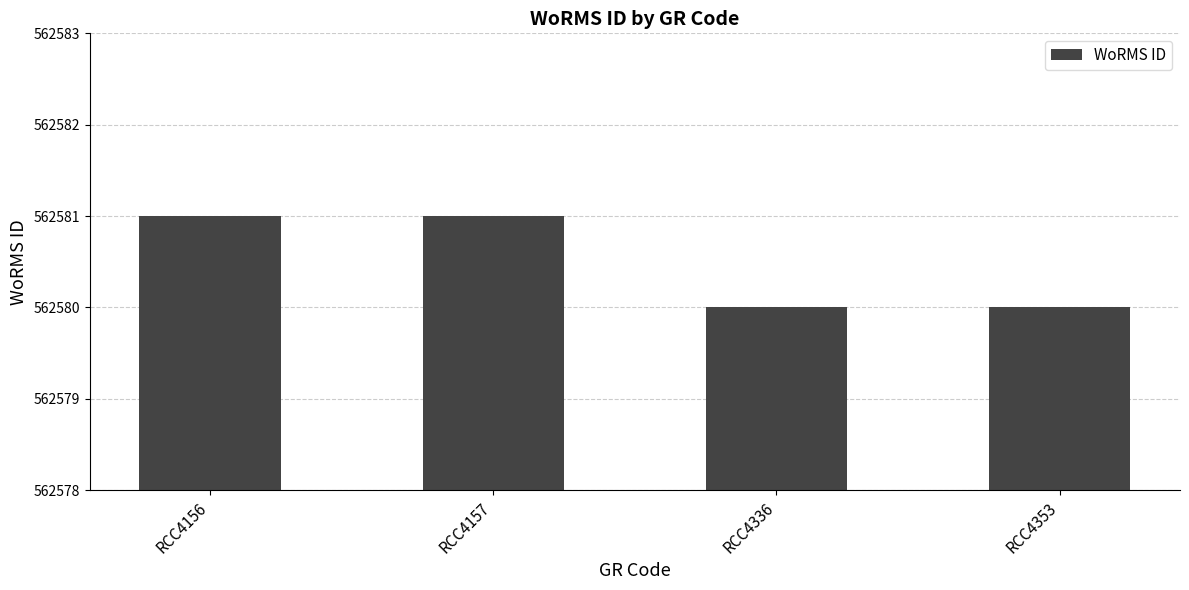

Reading left to right, list all the values displayed in this chart.

RCC4156=562581	RCC4157=562581	RCC4336=562580	RCC4353=562580